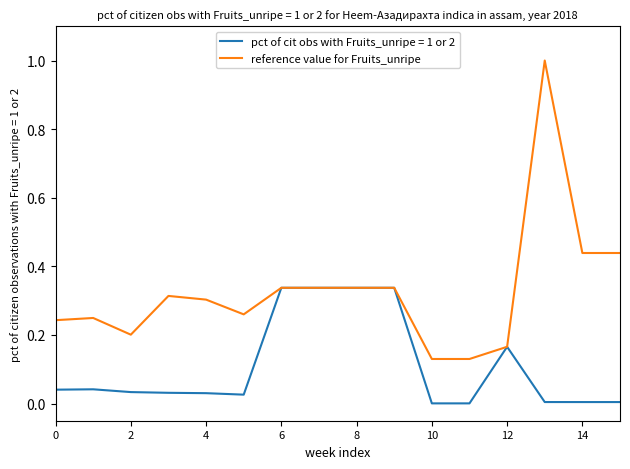

Which series has the widest spread of values?

reference value for Fruits_unripe